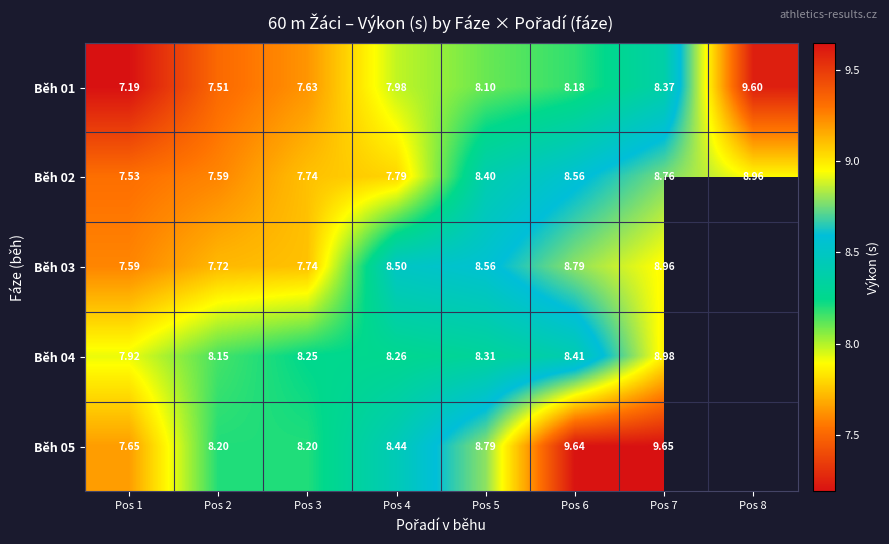

Is the value of Běh 01 at Pos 5 greater than the value of Běh 05 at Pos 6?

No